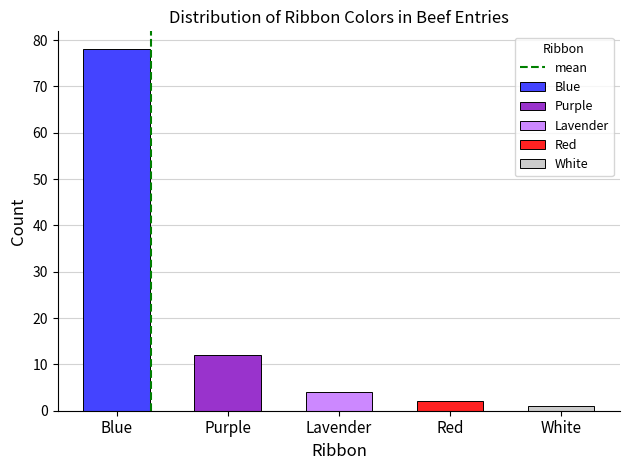

True or false: the data shows 1 at Purple.

False